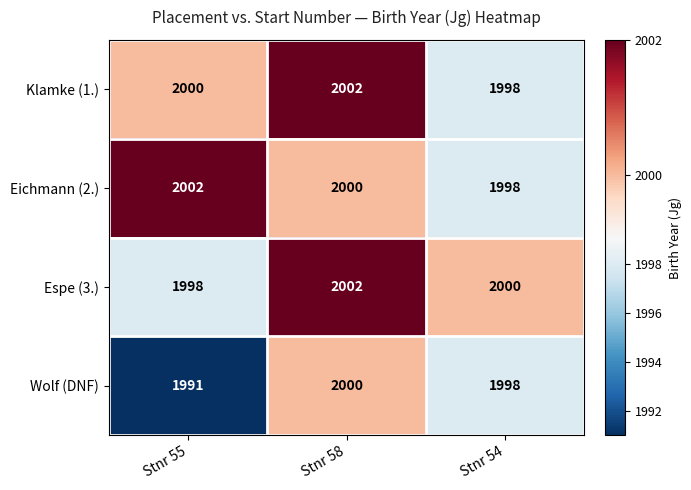

What is the maximum value shown in the chart?

2002